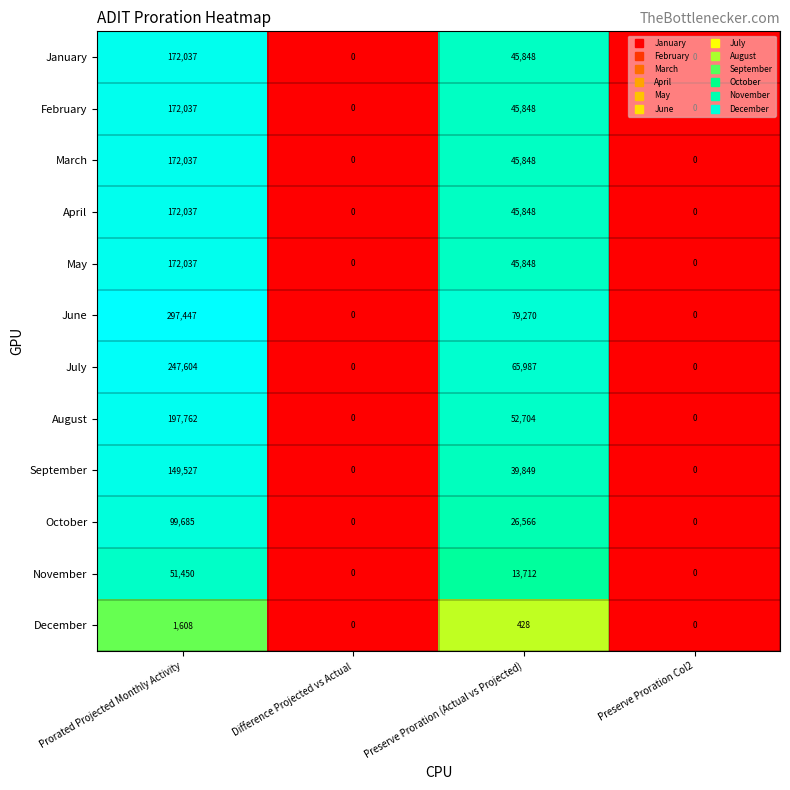

Which series has the largest range (max minus min)?

June